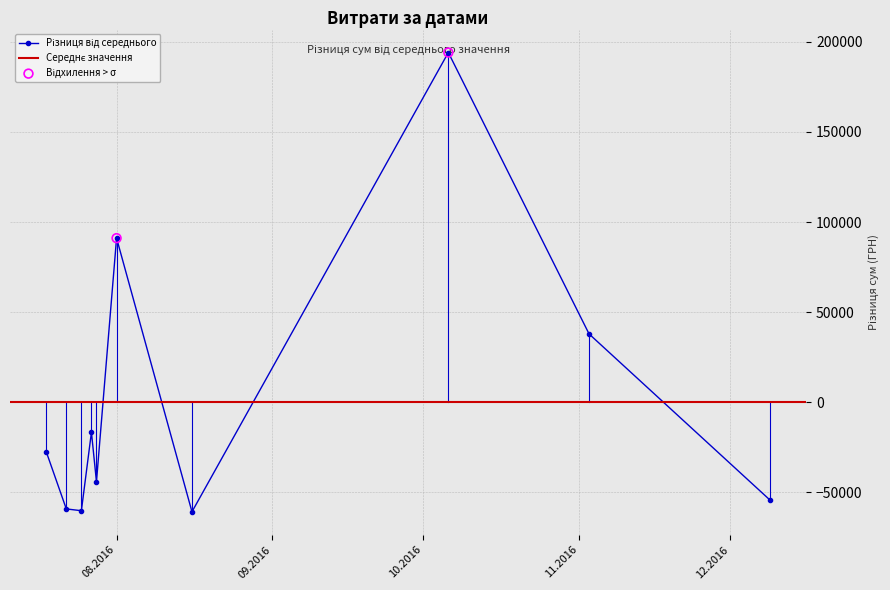

What is the change in value from 09.12.2016 to 27.07.2016?

-688.0